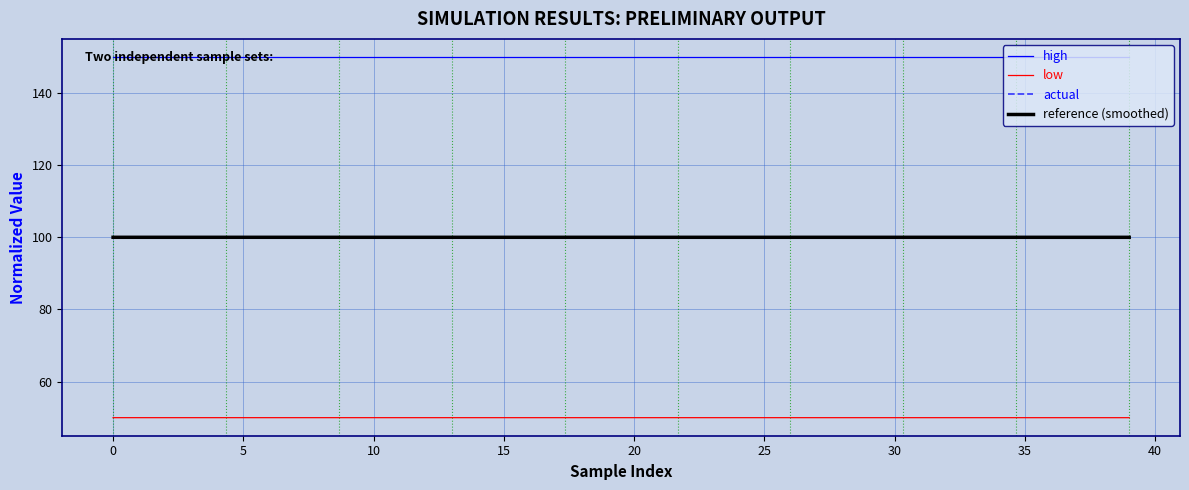

True or false: high and low cross at least once.

False